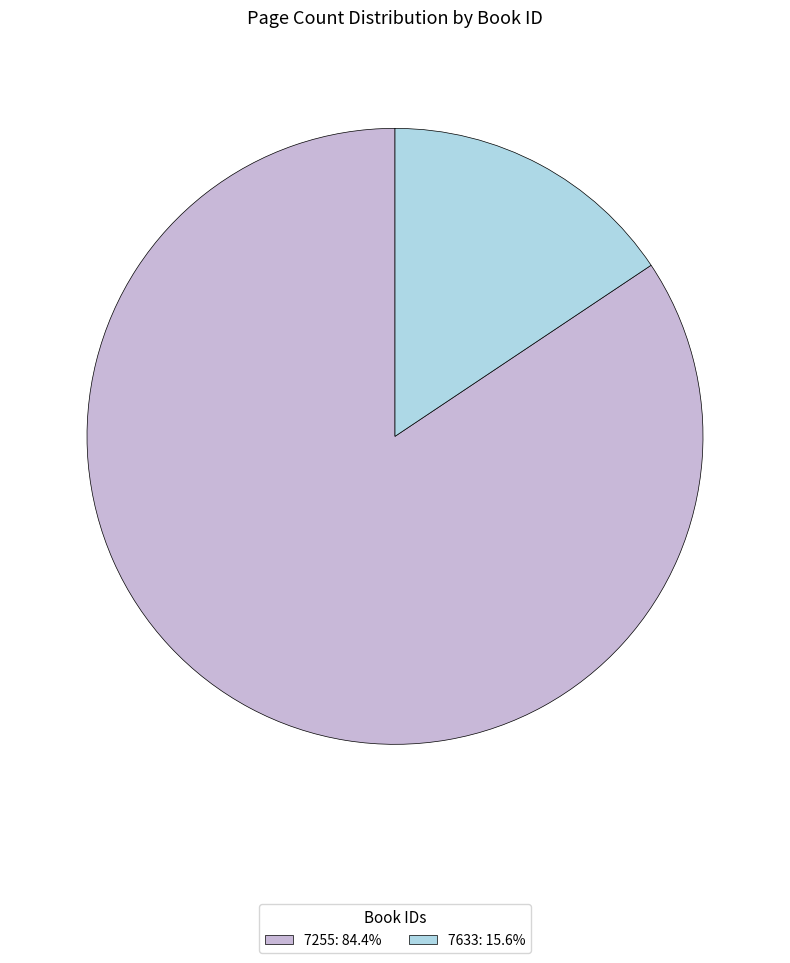

How many segments does this pie chart have?

2